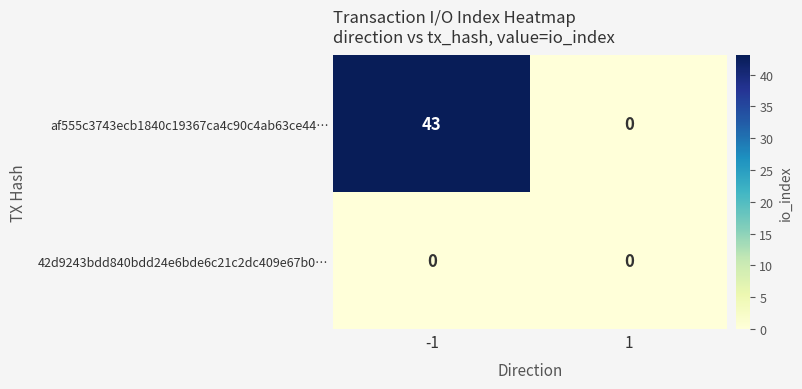

What is the maximum value for af555c3743ecb1840c19367ca4c90c4ab63ce44…?

43